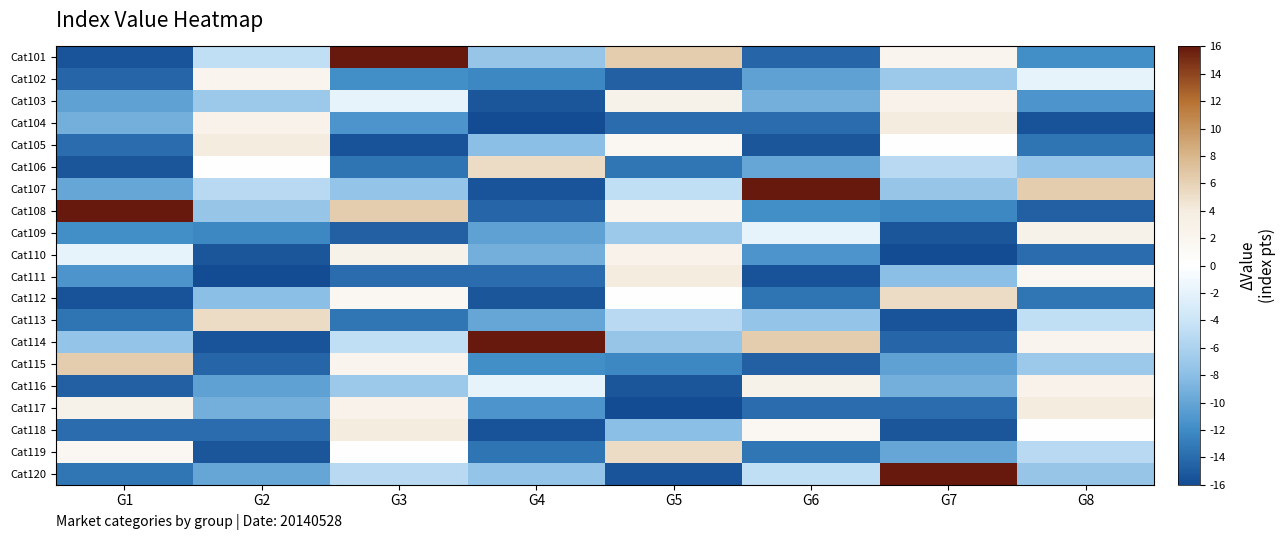

Reading left to right, what are all the values shown in this chart?

Cat101: G1=-15.4	G2=-4.7	G3=16.0	G4=-7.3	G5=6.4	G6=-14.3	G7=2.3	G8=-11.9
Cat102: G1=-14.3	G2=2.3	G3=-11.9	G4=-12.2	G5=-14.7	G6=-10.3	G7=-7.0	G8=-1.8
Cat103: G1=-10.3	G2=-7.0	G3=-1.8	G4=-15.4	G5=2.8	G6=-9.1	G7=2.7	G8=-11.3
Cat104: G1=-9.1	G2=2.7	G3=-11.3	G4=-16.0	G5=-13.9	G6=-14.0	G7=4.1	G8=-15.6
Cat105: G1=-14.0	G2=4.1	G3=-15.6	G4=-7.9	G5=1.8	G6=-15.3	G7=0.1	G8=-13.5
Cat106: G1=-15.3	G2=0.1	G3=-13.5	G4=5.2	G5=-13.3	G6=-10.0	G7=-5.2	G8=-7.4
Cat107: G1=-10.0	G2=-5.2	G3=-7.4	G4=-15.4	G5=-4.7	G6=16.0	G7=-7.3	G8=6.4
Cat108: G1=16.0	G2=-7.3	G3=6.4	G4=-14.3	G5=2.3	G6=-11.9	G7=-12.2	G8=-14.7
Cat109: G1=-11.9	G2=-12.2	G3=-14.7	G4=-10.3	G5=-7.0	G6=-1.8	G7=-15.4	G8=2.8
Cat110: G1=-1.8	G2=-15.4	G3=2.8	G4=-9.1	G5=2.7	G6=-11.3	G7=-16.0	G8=-13.9
Cat111: G1=-11.3	G2=-16.0	G3=-13.9	G4=-14.0	G5=4.1	G6=-15.6	G7=-7.9	G8=1.8
Cat112: G1=-15.6	G2=-7.9	G3=1.8	G4=-15.3	G5=0.1	G6=-13.5	G7=5.2	G8=-13.3
Cat113: G1=-13.5	G2=5.2	G3=-13.3	G4=-10.0	G5=-5.2	G6=-7.4	G7=-15.4	G8=-4.7
Cat114: G1=-7.4	G2=-15.4	G3=-4.7	G4=16.0	G5=-7.3	G6=6.4	G7=-14.3	G8=2.3
Cat115: G1=6.4	G2=-14.3	G3=2.3	G4=-11.9	G5=-12.2	G6=-14.7	G7=-10.3	G8=-7.0
Cat116: G1=-14.7	G2=-10.3	G3=-7.0	G4=-1.8	G5=-15.4	G6=2.8	G7=-9.1	G8=2.7
Cat117: G1=2.8	G2=-9.1	G3=2.7	G4=-11.3	G5=-16.0	G6=-13.9	G7=-14.0	G8=4.1
Cat118: G1=-13.9	G2=-14.0	G3=4.1	G4=-15.6	G5=-7.9	G6=1.8	G7=-15.3	G8=0.1
Cat119: G1=1.8	G2=-15.3	G3=0.1	G4=-13.5	G5=5.2	G6=-13.3	G7=-10.0	G8=-5.2
Cat120: G1=-13.3	G2=-10.0	G3=-5.2	G4=-7.4	G5=-15.4	G6=-4.7	G7=16.0	G8=-7.3